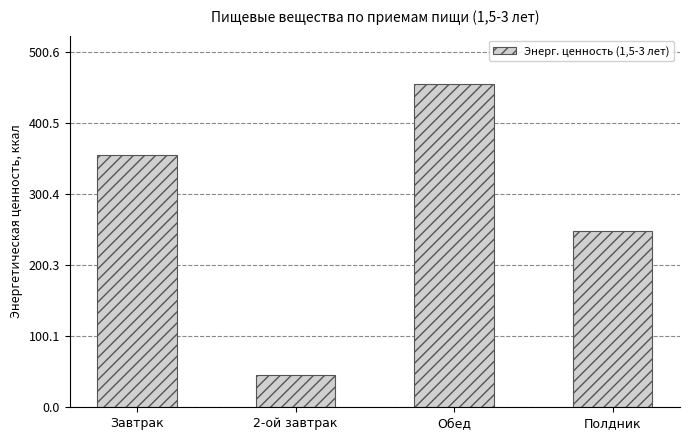

What is the label of the 1st bar from the right?

Полдник